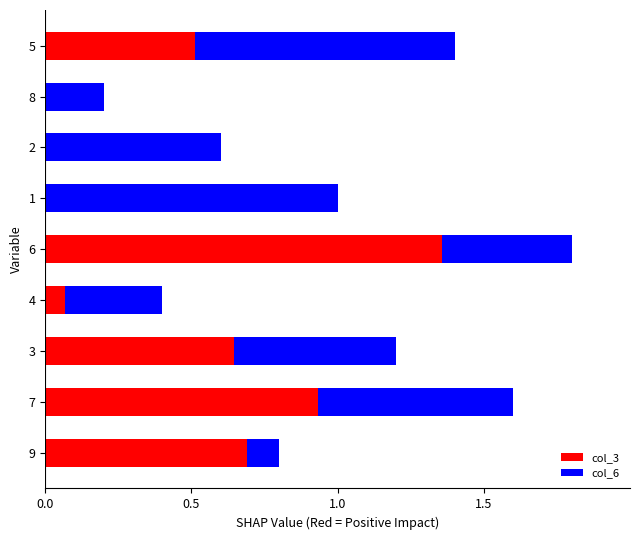

Is the value of col_6 at 3 greater than the value of col_3 at 2?

No